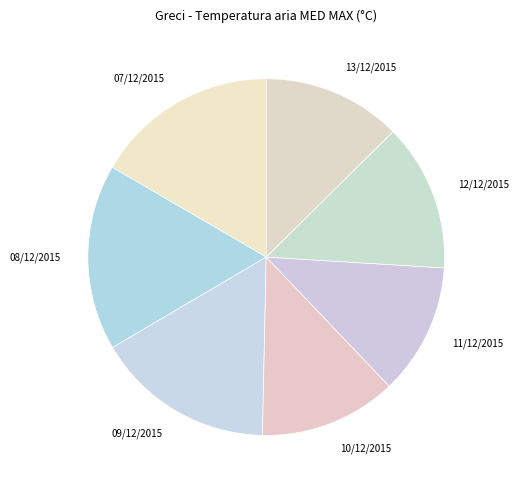

Approximately how many times larger is the value at 12/12/2015 compared to 13/12/2015?

1.1